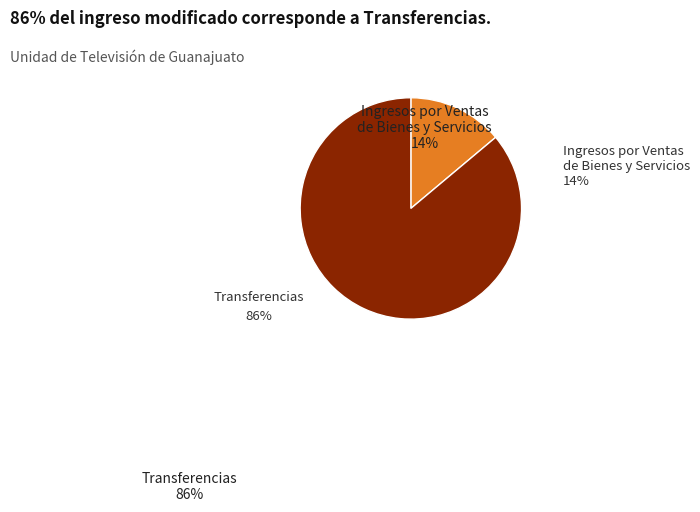

How many segments does this pie chart have?

2